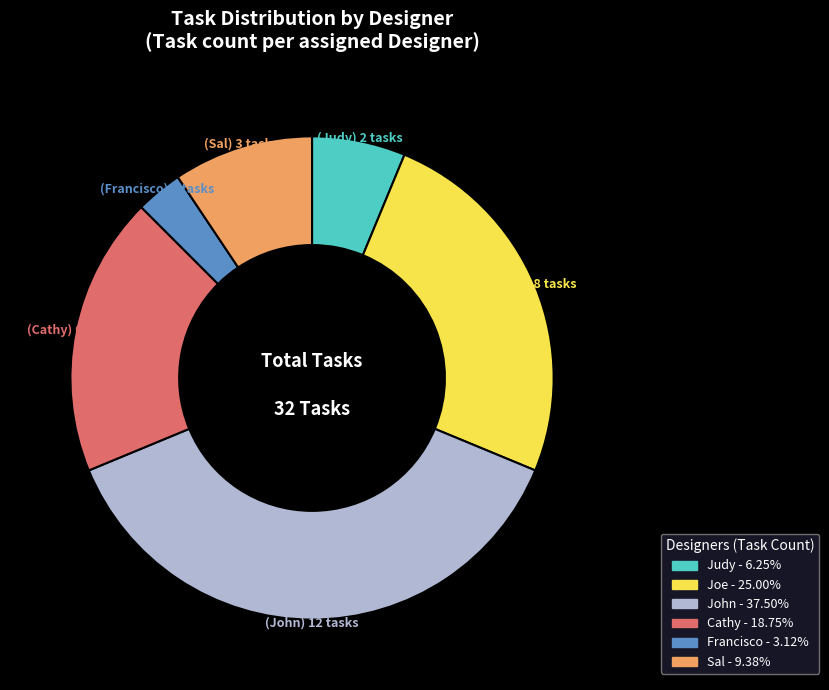

Which slice is the smallest?

Francisco